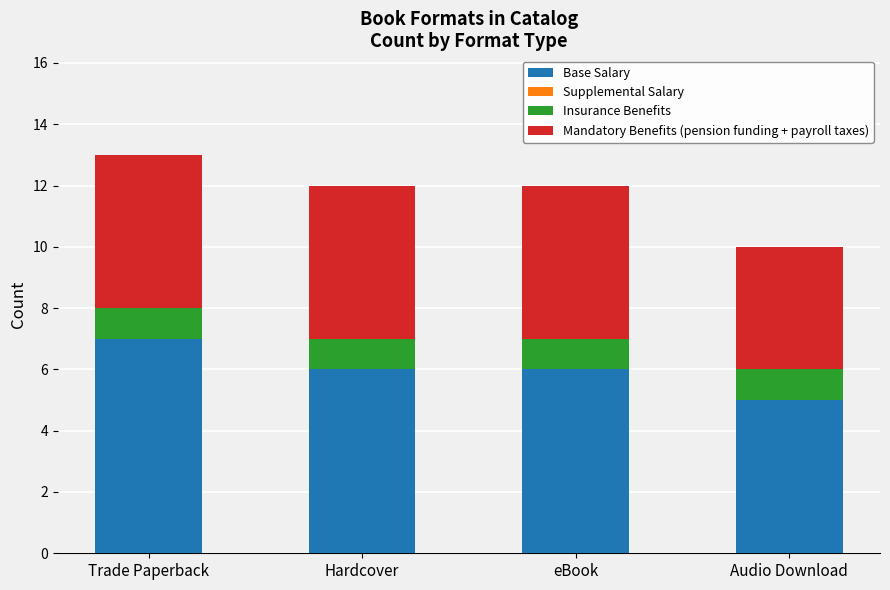

True or false: Base Salary has a value of 2 at eBook.

False